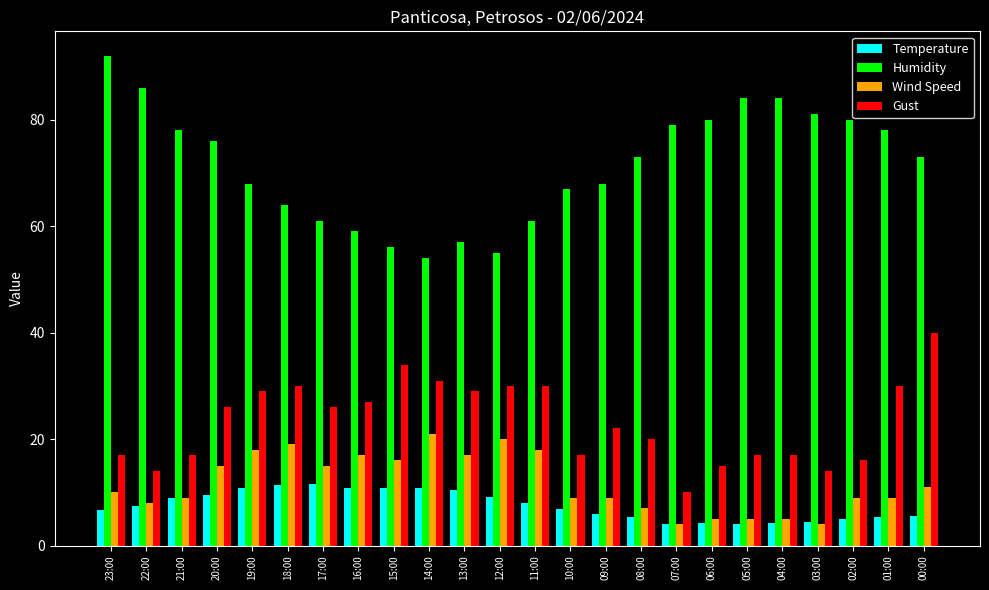

What is the value of the Humidity bar at the 18th from the left?

80.0